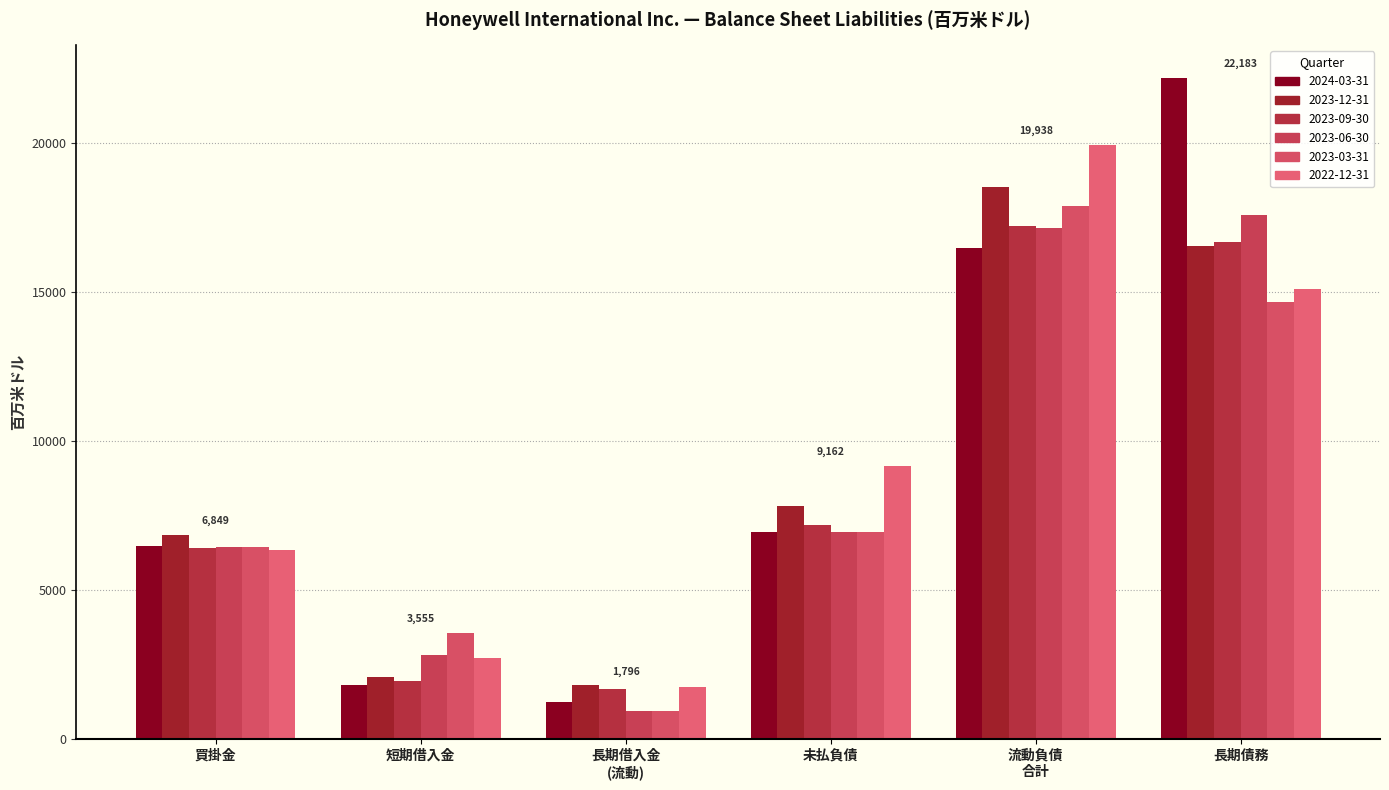

How many groups of bars are there?

6